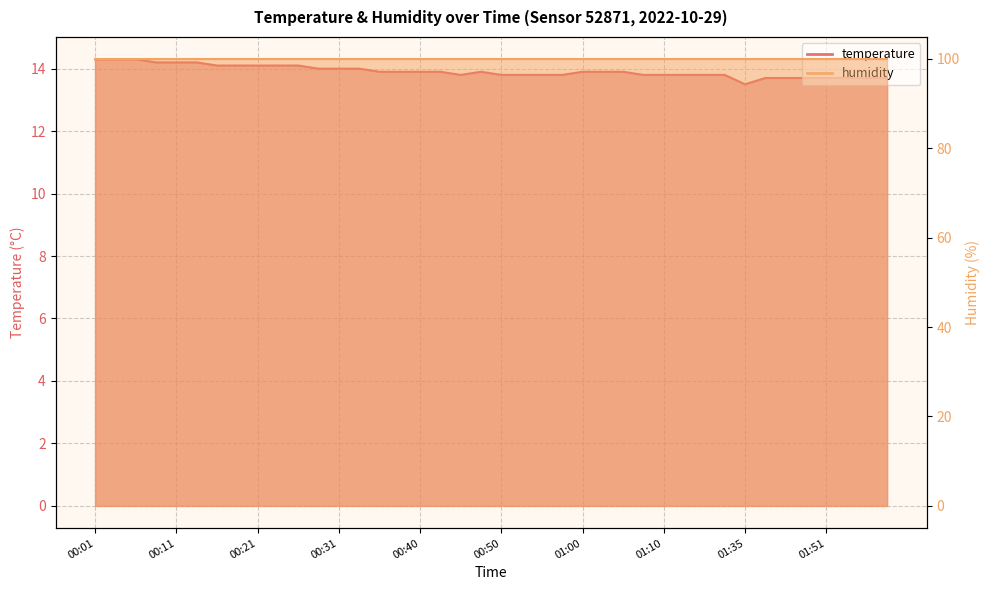

Which category has the highest value across all series?

00:01